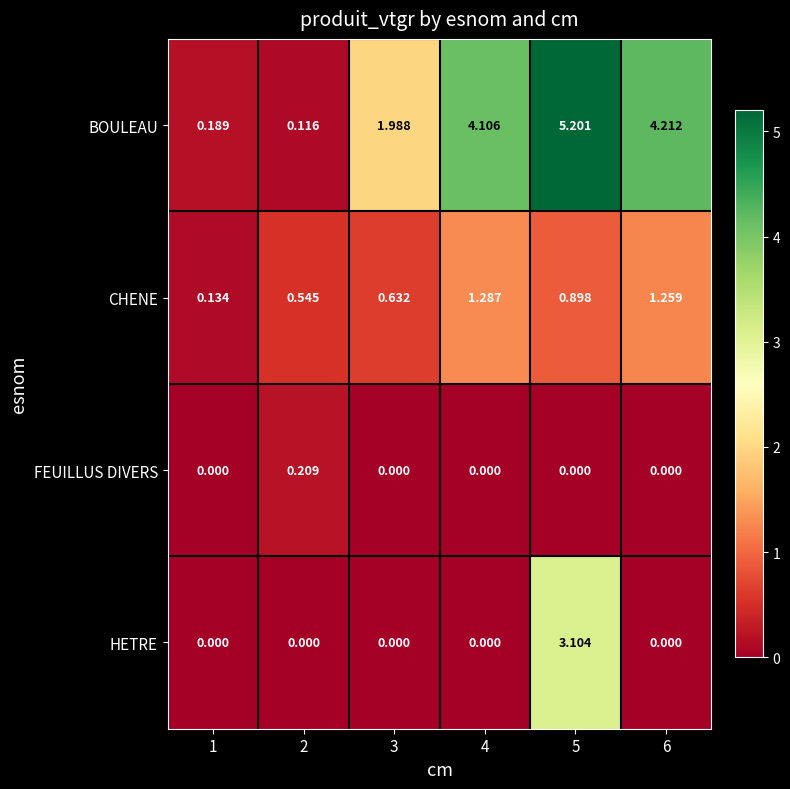

Is the value of HETRE at 5 greater than the value of BOULEAU at 5?

No